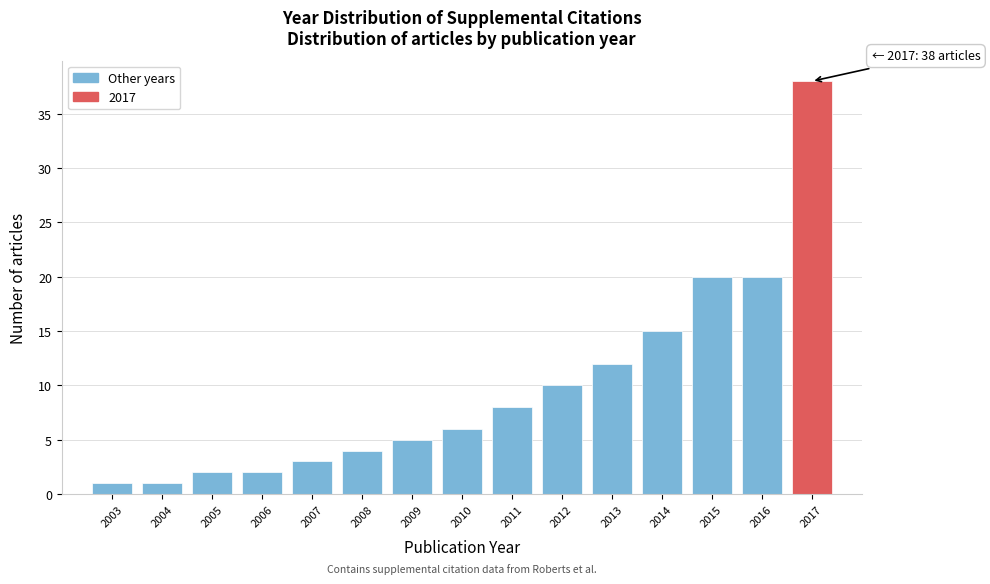

Over which range of the x-axis is the bar tallest?

2016.5 to 2017.5